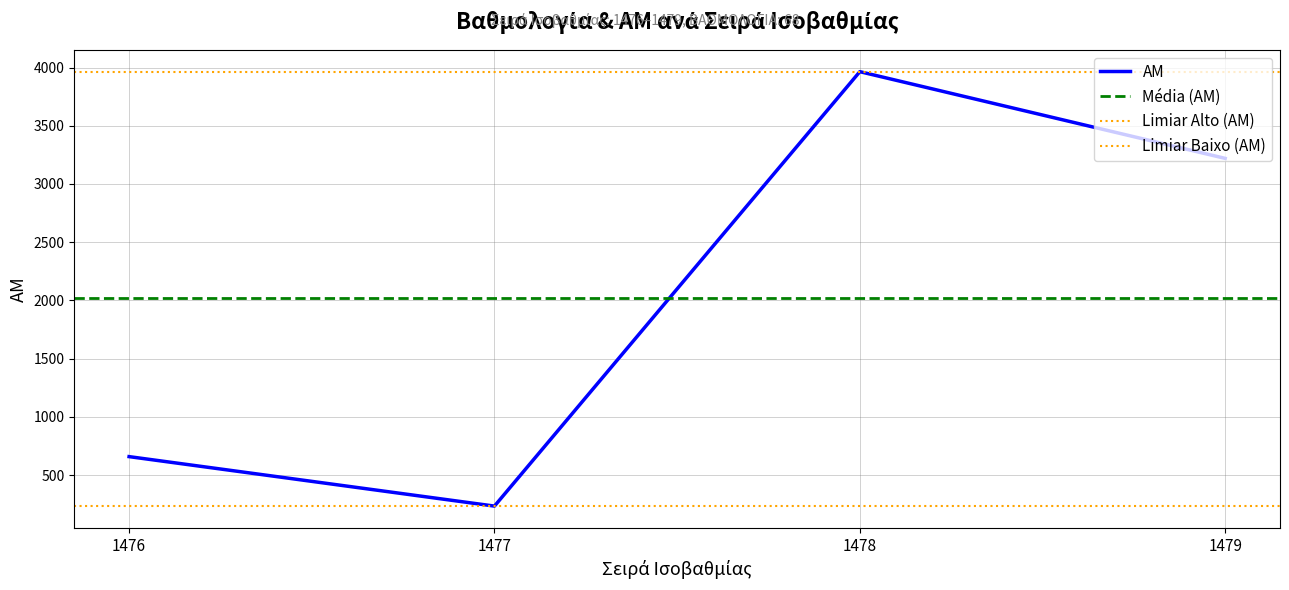

Approximately how many times larger is the value at 1477 compared to 1479?

0.1